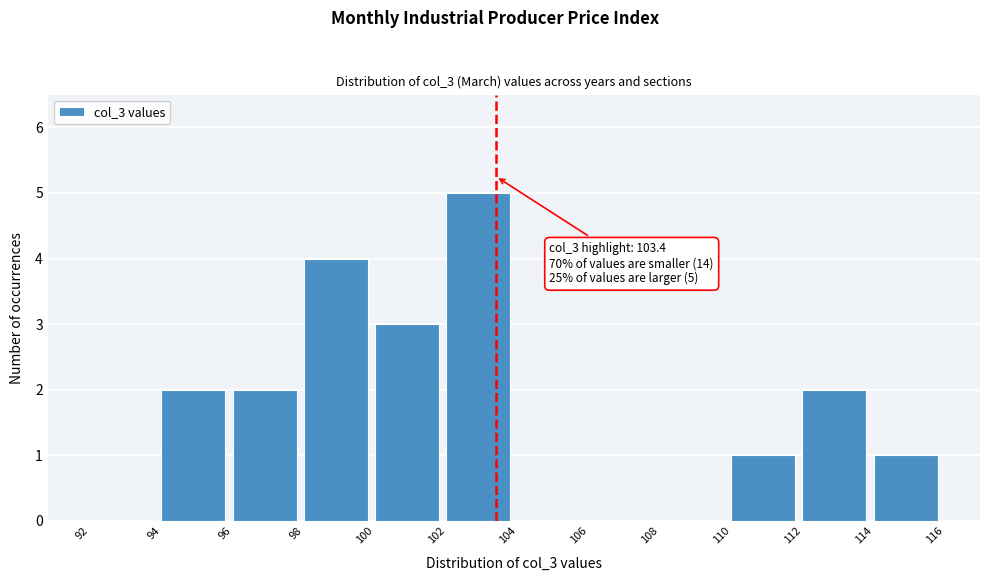

Which range on the x-axis has the tallest bar?

102 to 104